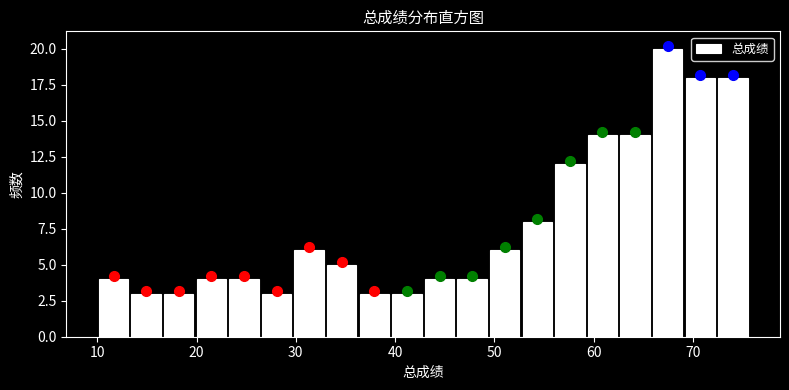

Around what value on the x-axis is the tallest bar? Give the approximate position of its centre, as read against the axis.

67